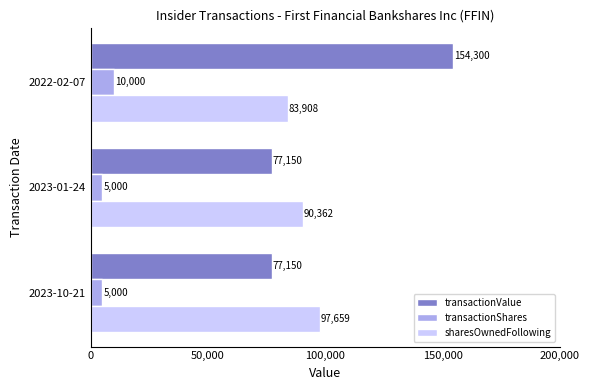

Count the number of categories in the chart.

3